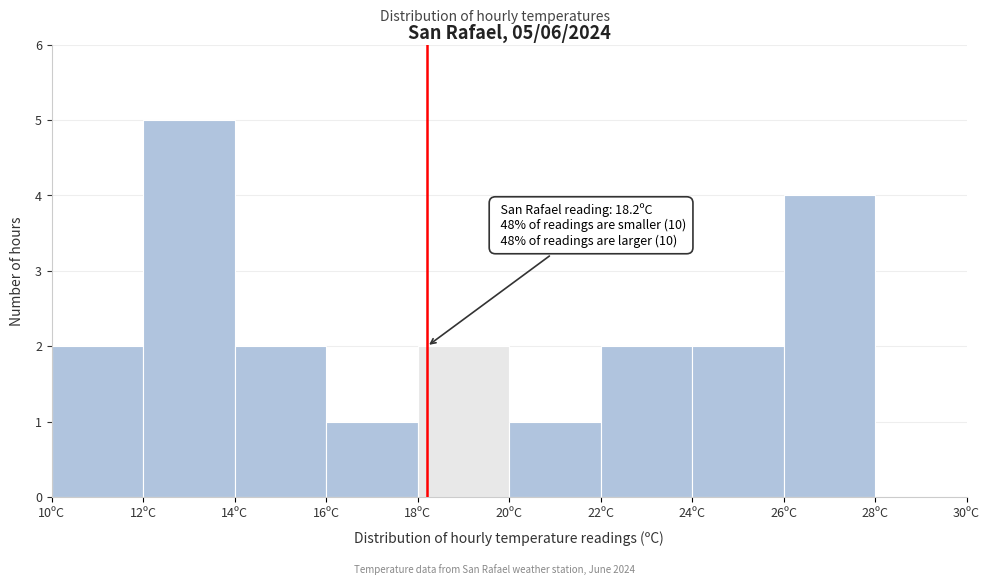

Which range on the x-axis has the tallest bar?

12 to 14